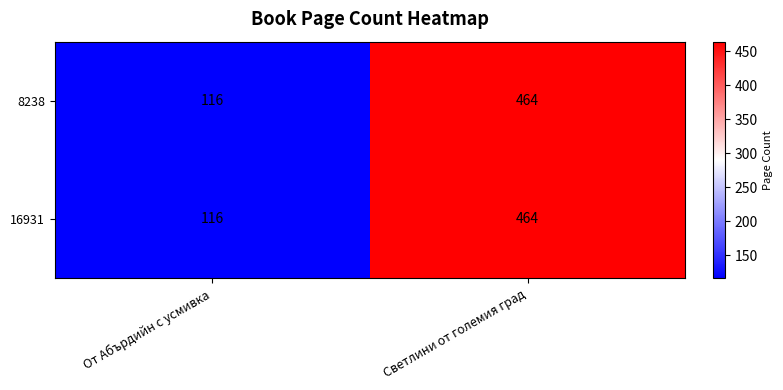

Reading right to left, transcribe all the data shown in this chart.

8238: 464	116
16931: 464	116